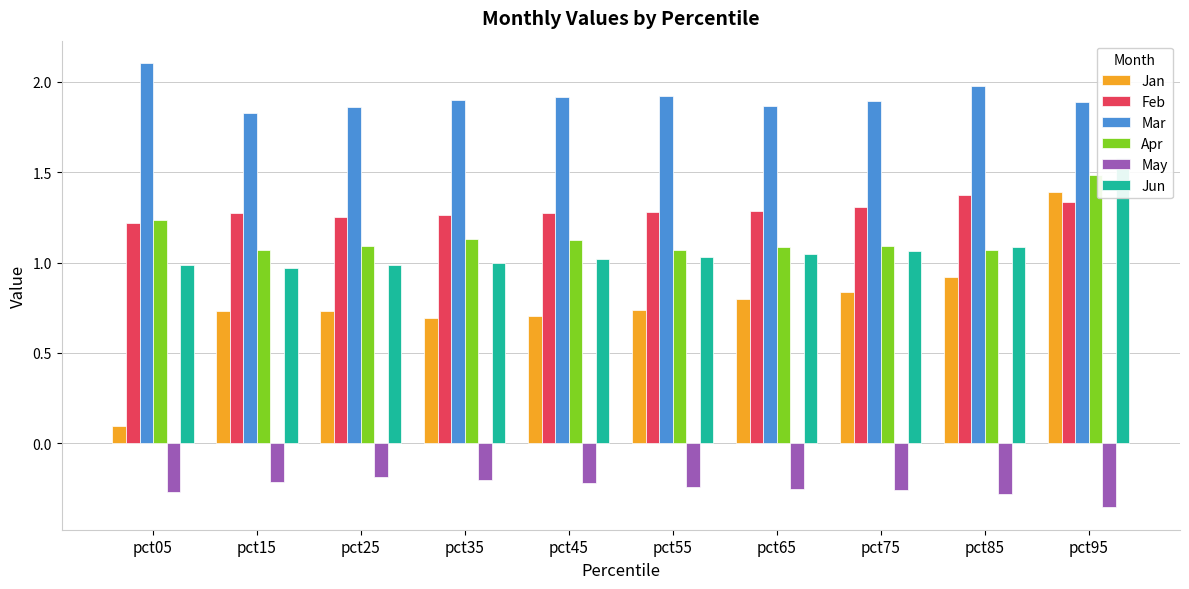

Is it true that May equals -0.4 at pct95?

True